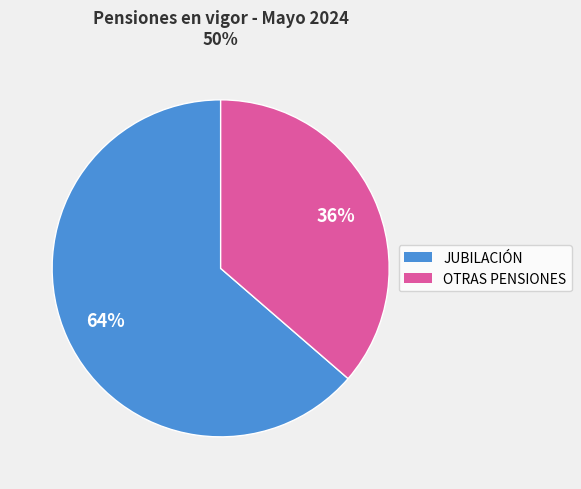

Is there any slice that represents more than half of the pie?

Yes